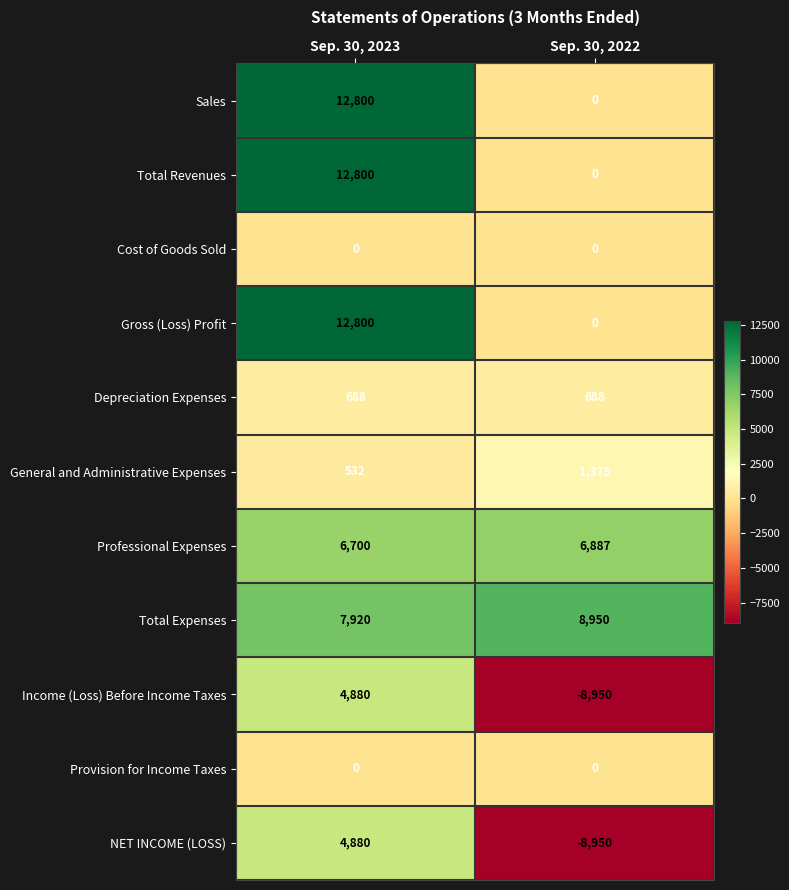

What is the difference between the highest and lowest values at Sep. 30, 2022?

17900